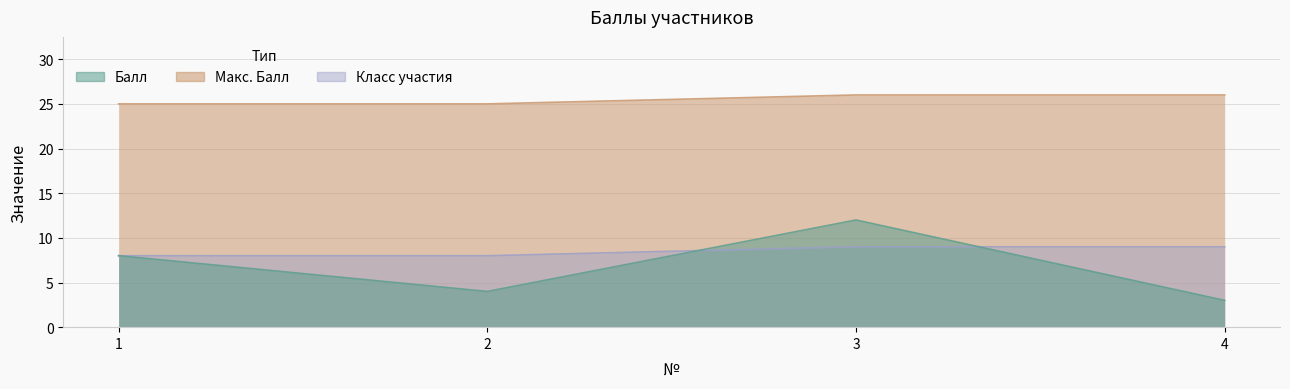

True or false: Балл has a value of 1 at 4.

False